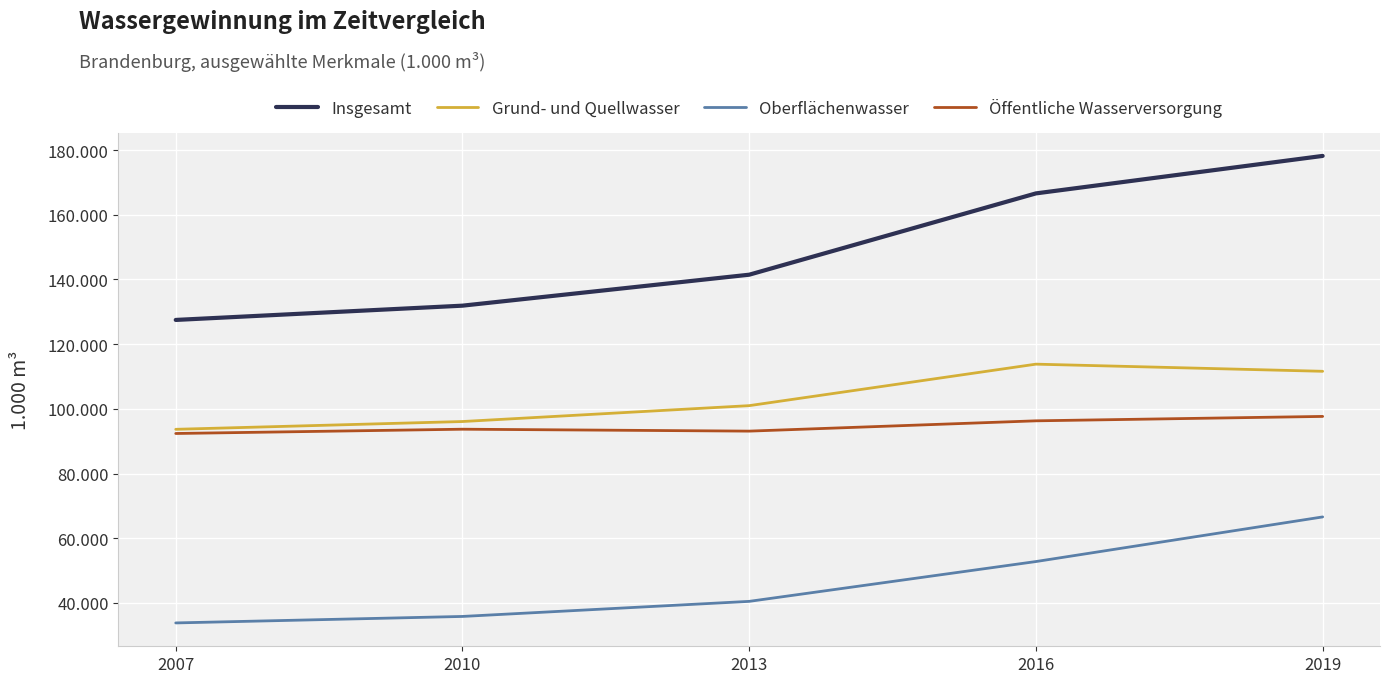

Which category has the lowest value across all series?

2007